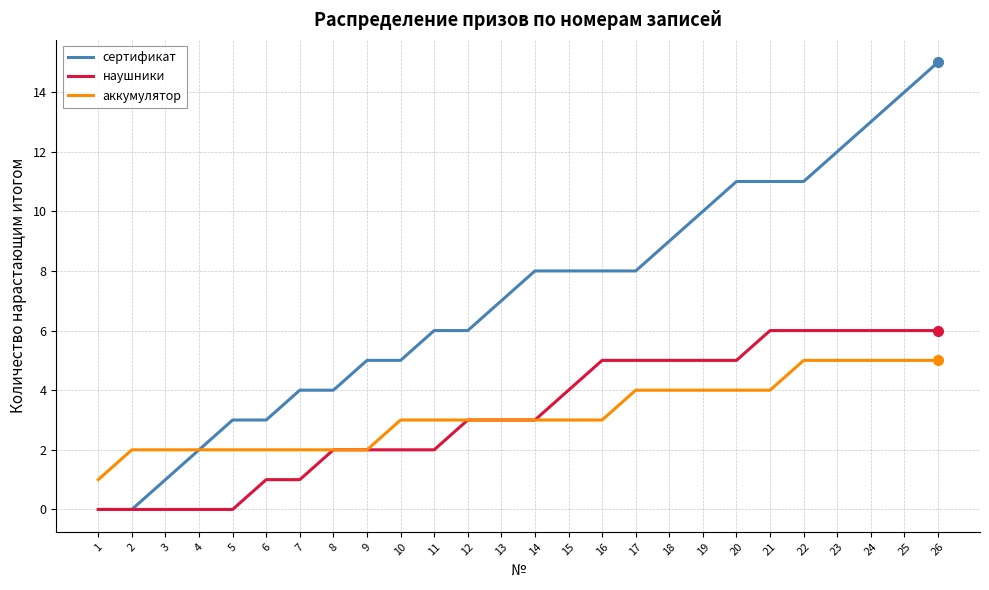

Which series has the largest range (max minus min)?

сертификат